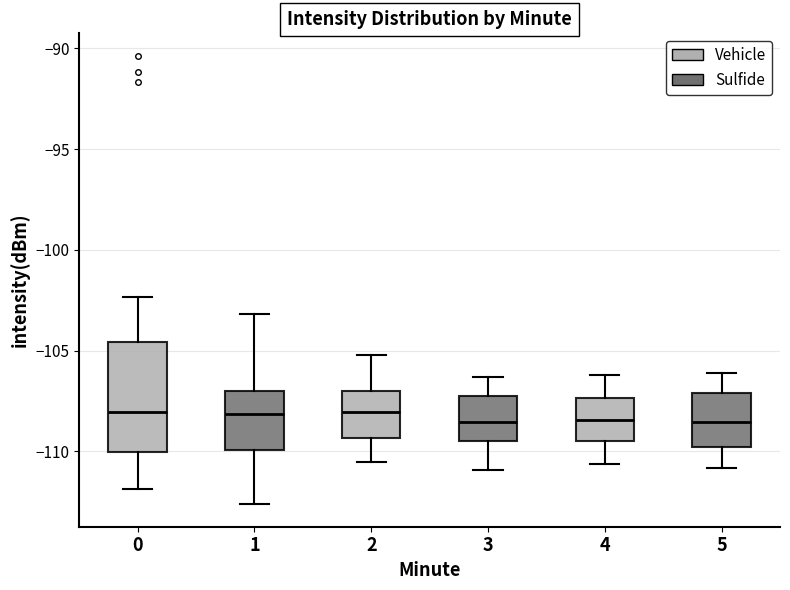

Where is the lower edge of the box at x = 3 on the y-axis? The values are not printed on the chart, so give them approximately, as read against the axis.

-109.5